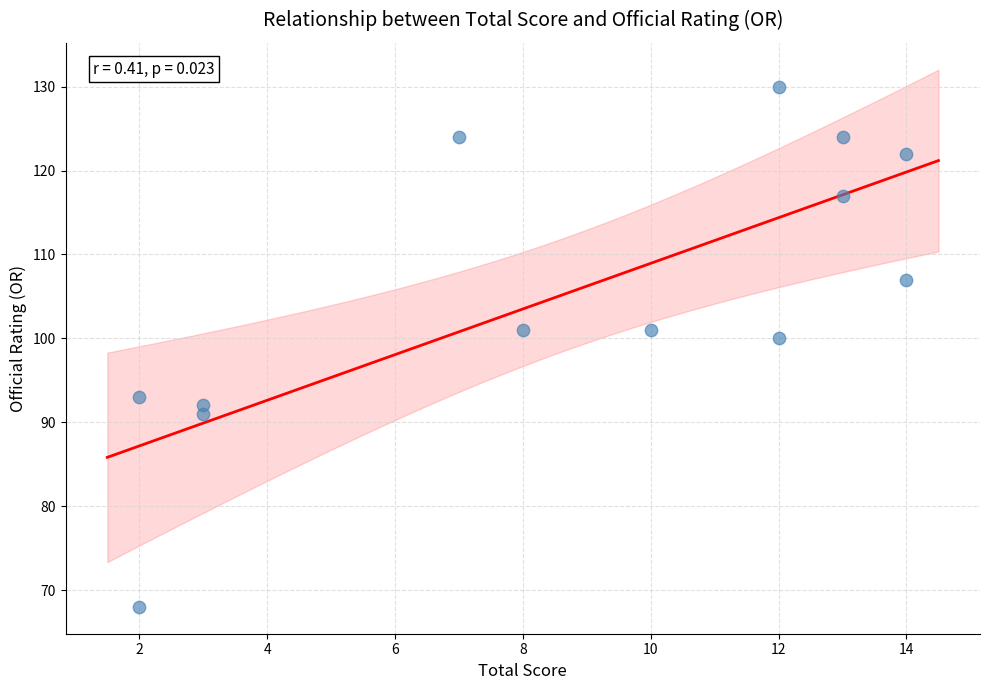

What Y value in the scatter plot is closest to 99?

100